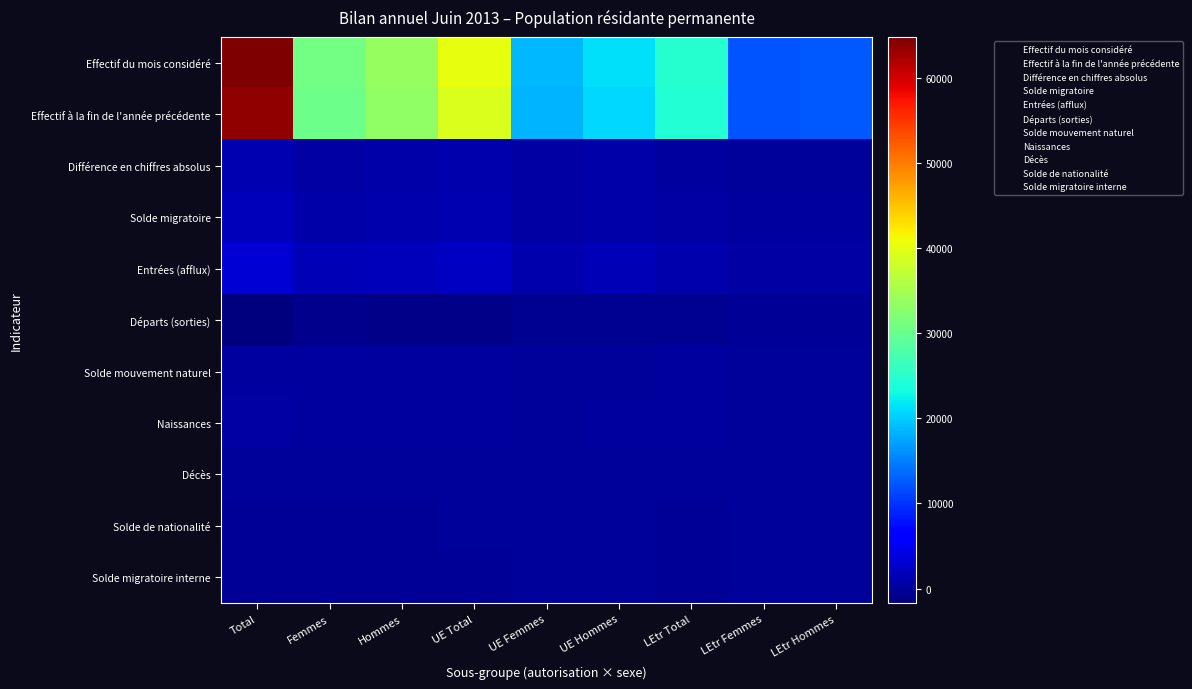

Rank the series by their maximum value, from highest to lowest.

Effectif du mois considéré, Effectif à la fin de l'année précédente, Entrées (afflux), Solde migratoire, Différence en chiffres absolus, Naissances, Solde mouvement naturel, Décès, Solde de nationalité, Solde migratoire interne, Départs (sorties)